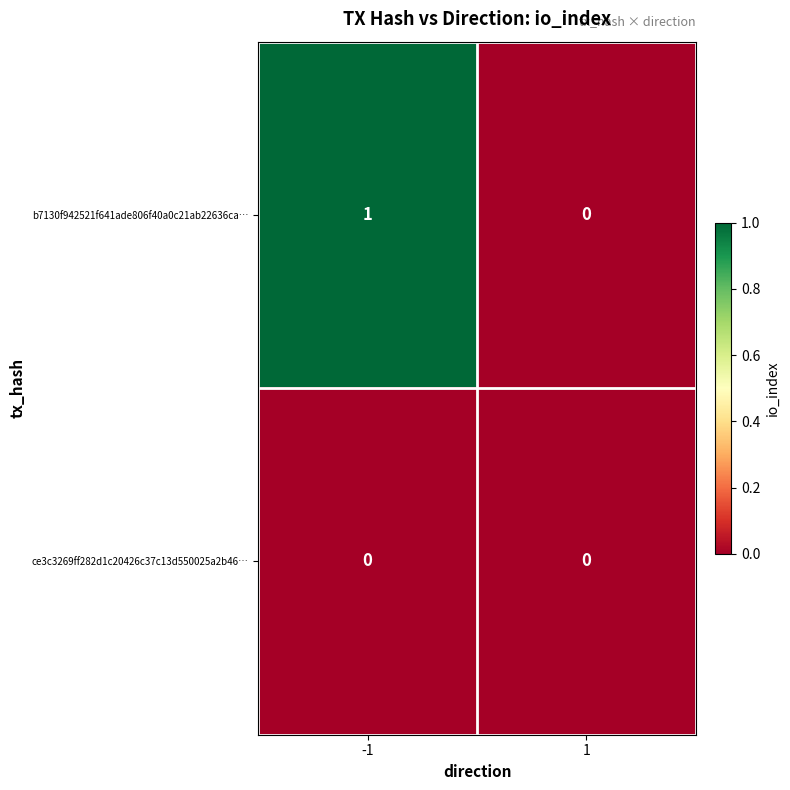

Rank the series by their average value, from lowest to highest.

ce3c3269ff282d1c20426c37c13d550025a2b46…, b7130f942521f641ade806f40a0c21ab22636ca…